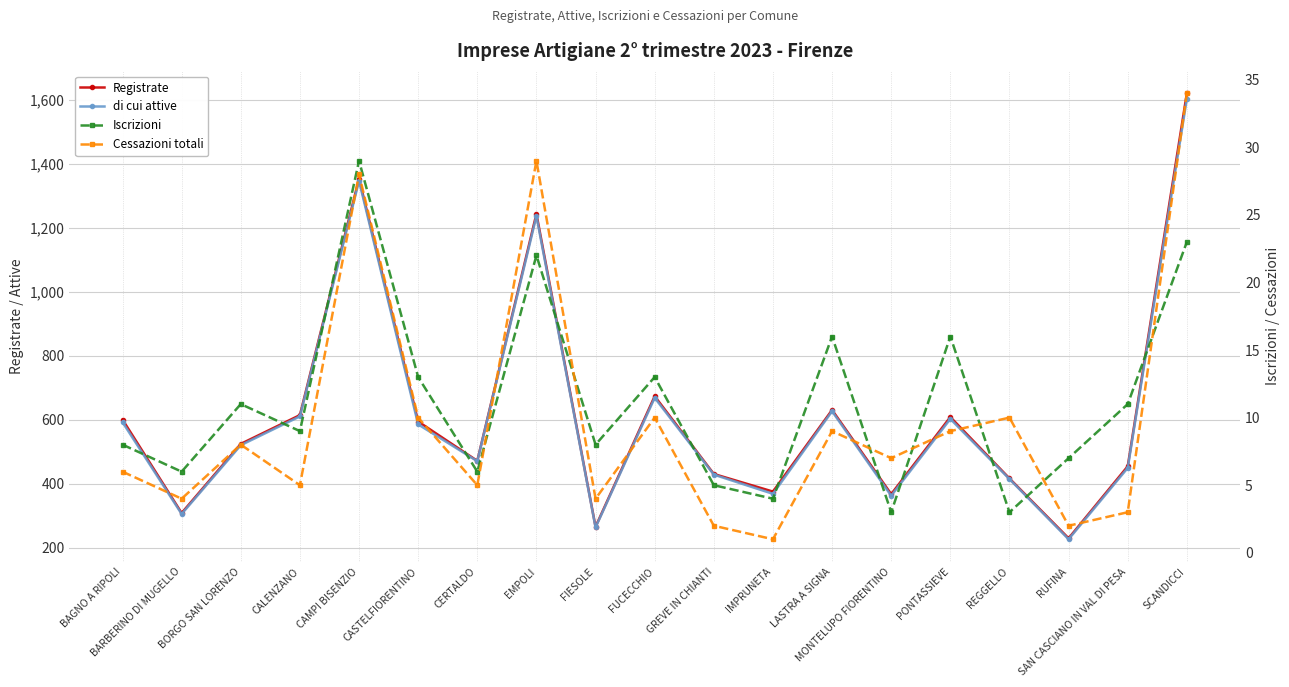

True or false: Registrate has more than 2 interior local peaks.

True